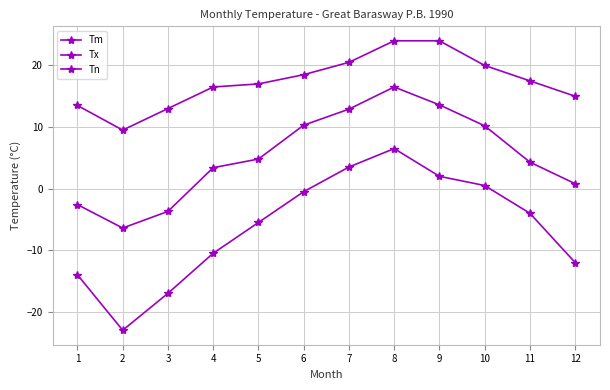

How many lines are shown in the chart?

3